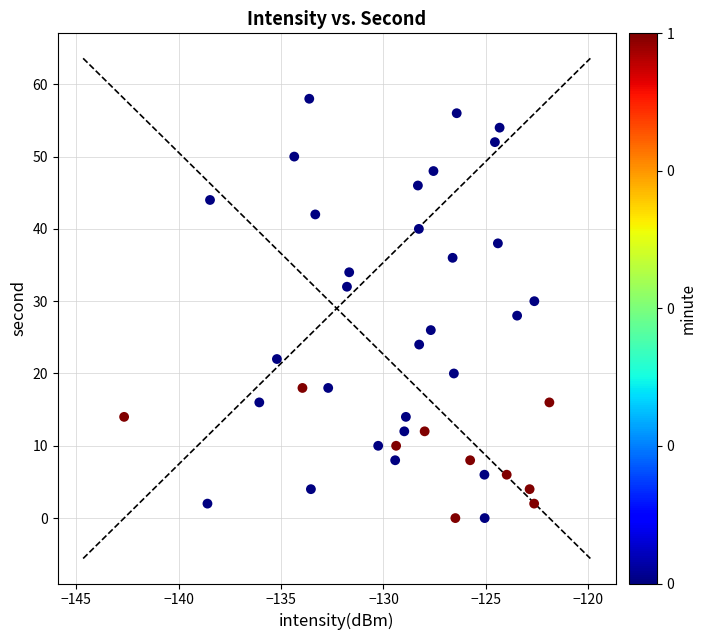

What is the range of Y values (max minus min)?

58